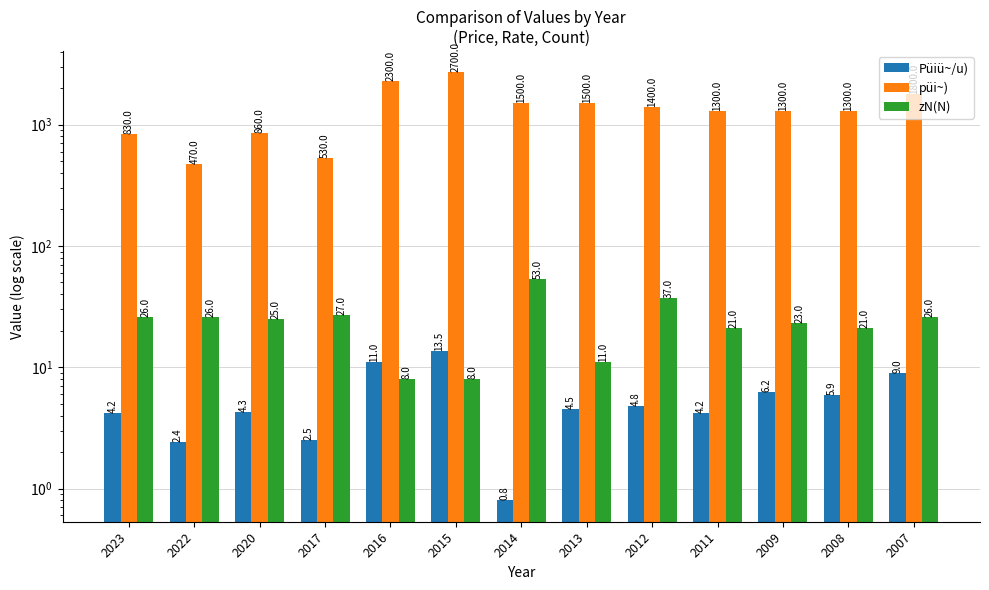

How many bars are there in total?

39